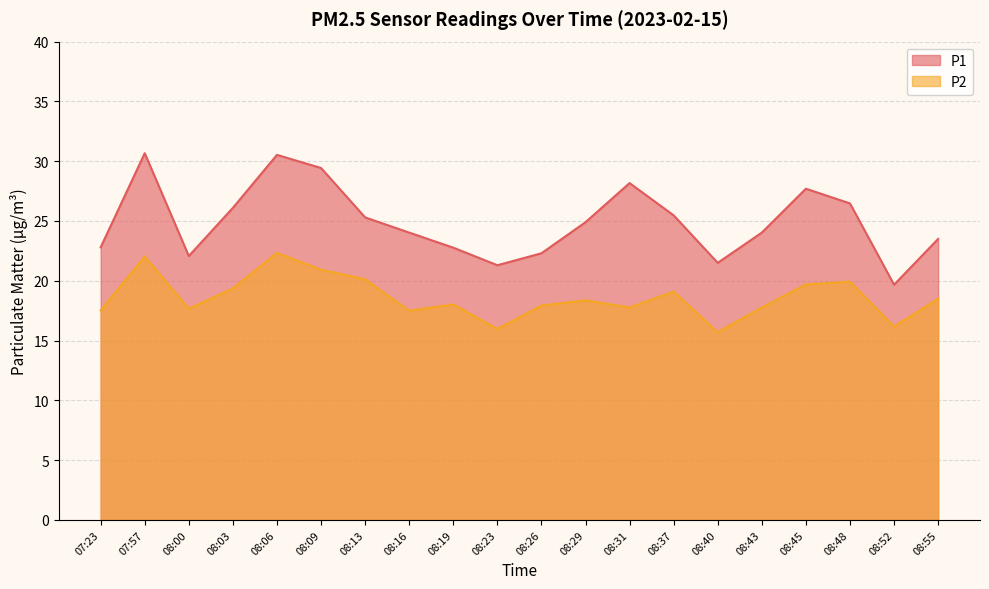

Which series has the largest total across all categories?

P1